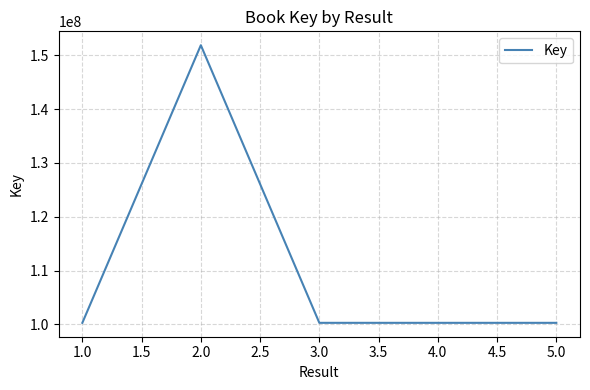

Where is the first local maximum?

2.0